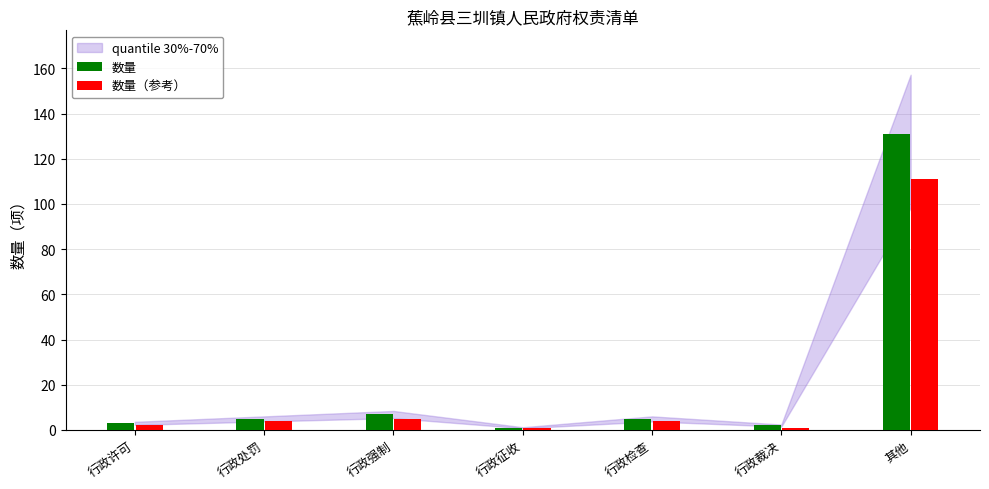

How many data points in 数量 are less than 5?

3